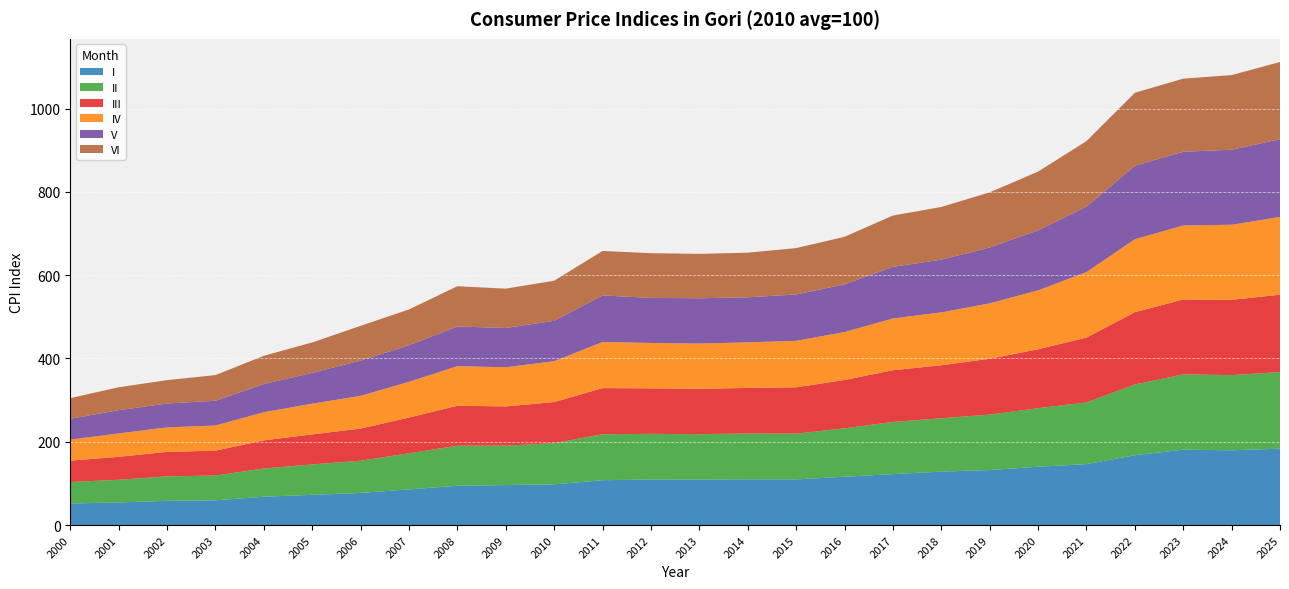

Reading left to right, list all the values displayed in this chart.

I: 2000=51.7	2001=54.4	2002=58.1	2003=59.6	2004=68.0	2005=72.6	2006=77.2	2007=85.7	2008=94.4	2009=96.0	2010=97.8	2011=107.7	2012=109.5	2013=109.3	2014=109.8	2015=109.6	2016=116.0	2017=122.4	2018=128.4	2019=132.2	2020=140.1	2021=146.3	2022=167.7	2023=181.1	2024=179.5	2025=183.4
II: 2000=51.5	2001=54.4	2002=58.8	2003=59.4	2004=67.9	2005=73.0	2006=77.4	2007=86.6	2008=96.1	2009=94.6	2010=98.8	2011=110.4	2012=109.5	2013=109.0	2014=110.0	2015=109.9	2016=116.3	2017=125.1	2018=128.2	2019=133.0	2020=140.6	2021=148.1	2022=169.8	2023=180.7	2024=180.6	2025=183.9
III: 2000=51.4	2001=55.1	2002=58.8	2003=59.7	2004=67.5	2005=72.1	2006=77.1	2007=85.8	2008=96.0	2009=94.2	2010=98.7	2011=110.8	2012=109.2	2013=108.9	2014=109.5	2015=111.2	2016=116.0	2017=124.2	2018=127.2	2019=134.0	2020=141.5	2021=155.7	2022=173.6	2023=179.8	2024=180.6	2025=185.8
IV: 2000=50.5	2001=56.1	2002=58.8	2003=60.4	2004=67.6	2005=73.7	2006=78.6	2007=85.9	2008=95.0	2009=94.0	2010=98.1	2011=110.7	2012=109.0	2013=108.7	2014=109.4	2015=111.6	2016=115.1	2017=124.2	2018=127.0	2019=133.2	2020=141.4	2021=157.3	2022=175.2	2023=177.7	2024=180.3	2025=186.8
V: 2000=50.0	2001=55.8	2002=57.3	2003=59.4	2004=67.8	2005=73.9	2006=84.7	2007=87.8	2008=95.4	2009=94.3	2010=97.0	2011=111.8	2012=108.2	2013=108.6	2014=108.2	2015=111.3	2016=114.5	2017=124.0	2018=126.5	2019=134.0	2020=144.0	2021=157.2	2022=176.3	2023=177.1	2024=180.0	2025=186.6
VI: 2000=49.5	2001=55.1	2002=56.2	2003=61.6	2004=67.8	2005=73.1	2006=83.4	2007=85.9	2008=96.7	2009=94.4	2010=96.3	2011=106.8	2012=107.3	2013=106.6	2014=107.1	2015=111.3	2016=114.3	2017=123.2	2018=126.6	2019=132.5	2020=141.1	2021=157.2	2022=175.3	2023=175.4	2024=179.3	2025=185.4